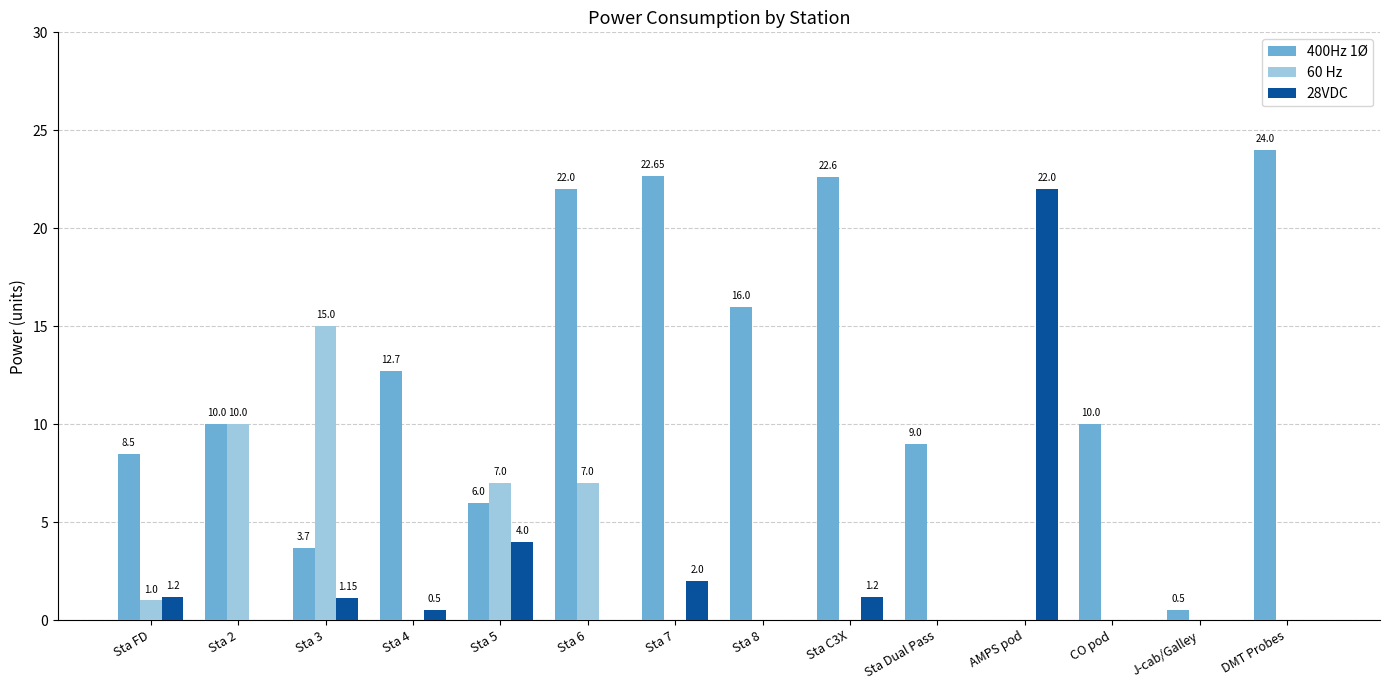

At which category is the sum across all series the highest?

Sta 6